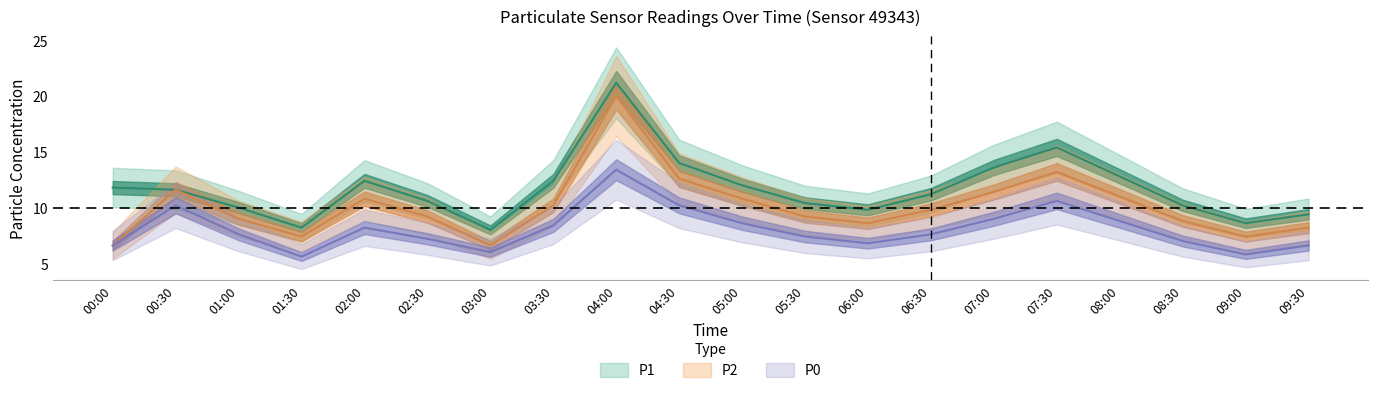

What is the difference between the maximum and second lowest values in the P0 series?

7.6